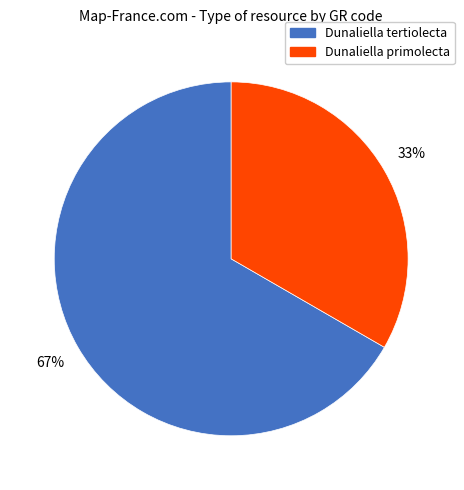

How many segments does this pie chart have?

2